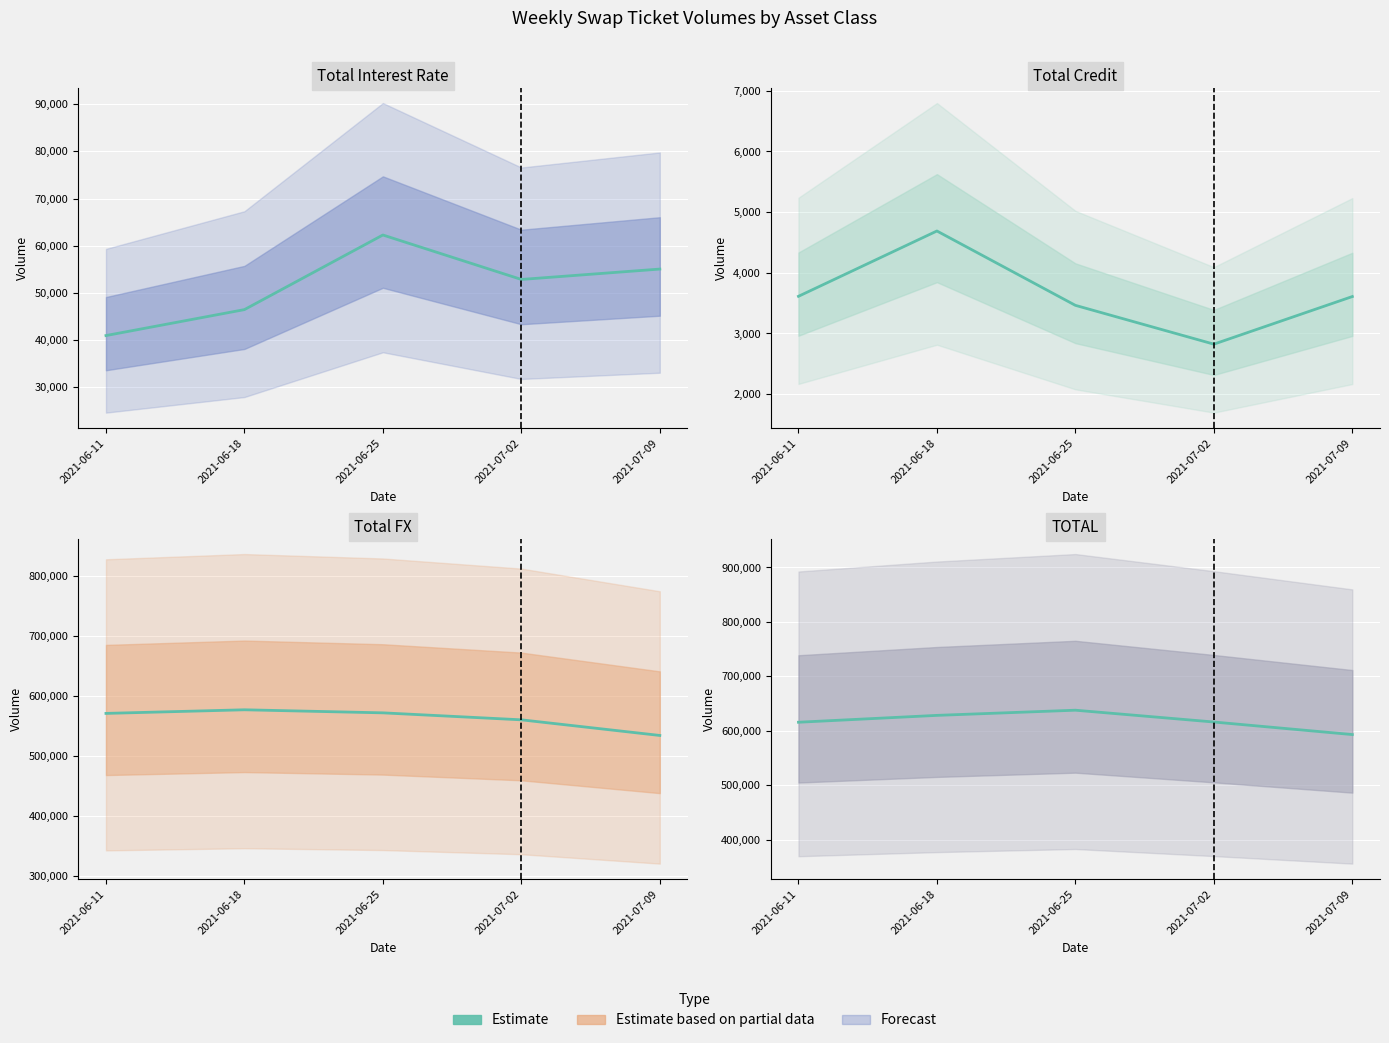

Which series has the widest spread of values?

TOTAL (Central)